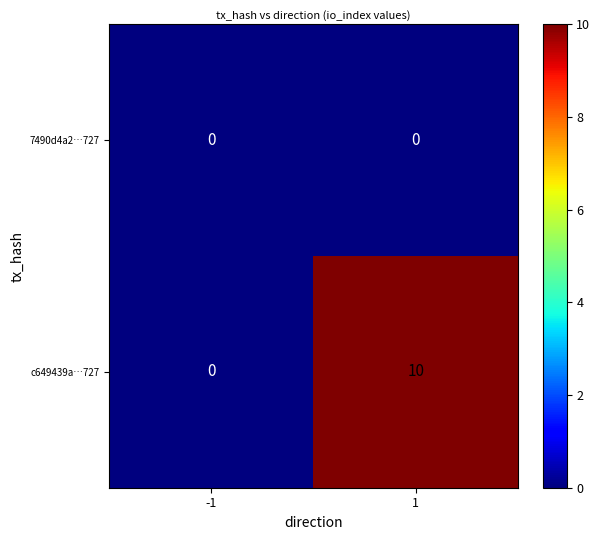

Is it true that c649439a…727 equals 17 at 1?

False